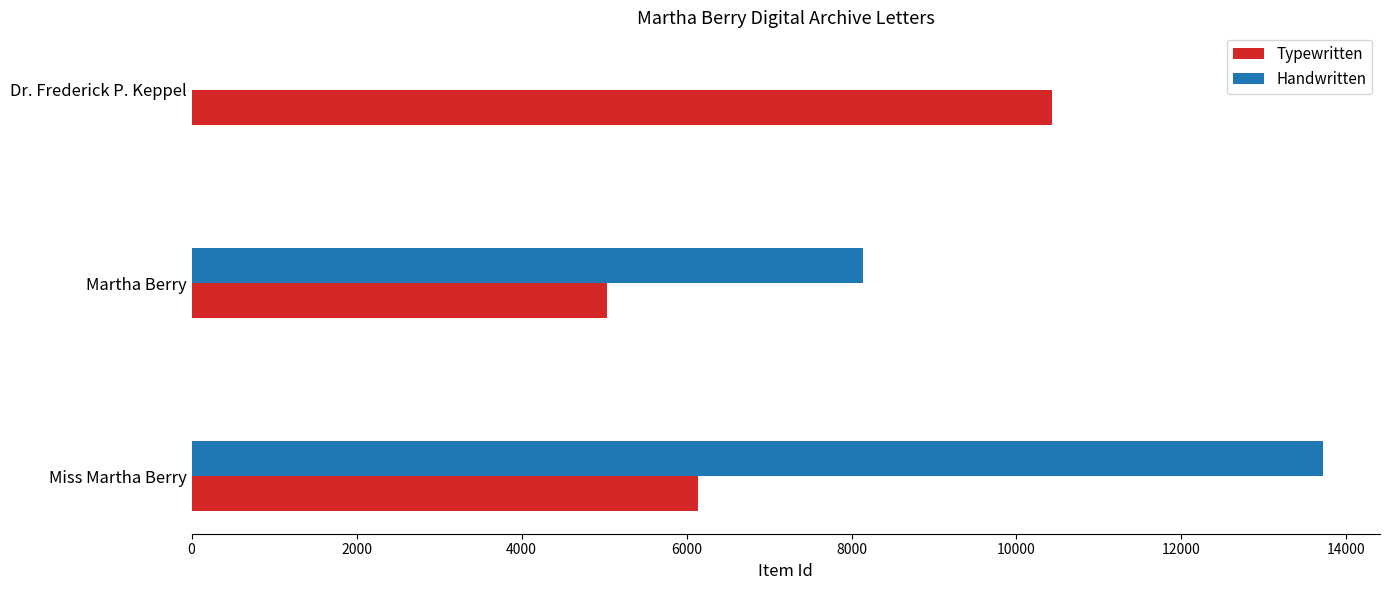

How many data points does each series have?

3